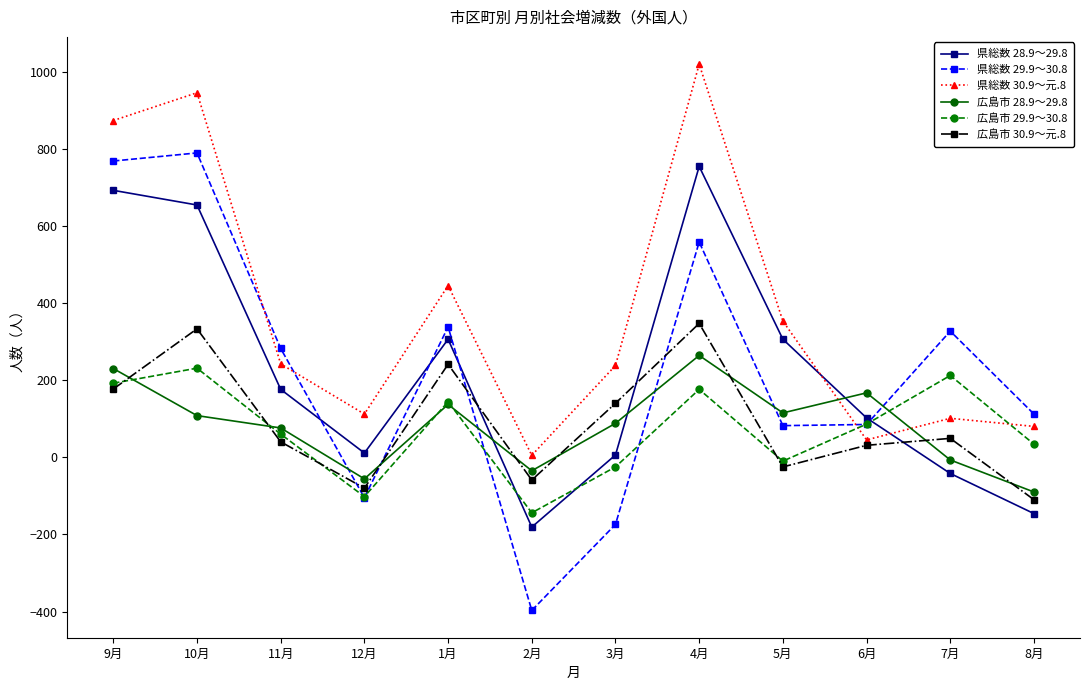

Which series changed the most between 9月 and 11月?

県総数 30.9～元.8